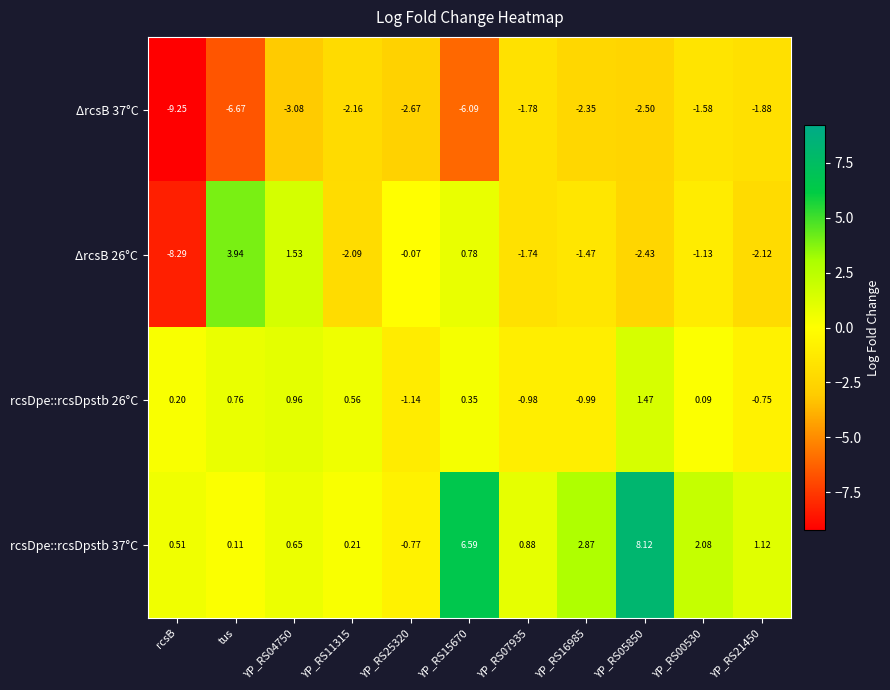

At which label does rcsDpe::rcsDpstb 37°C first exceed 0?

rcsB